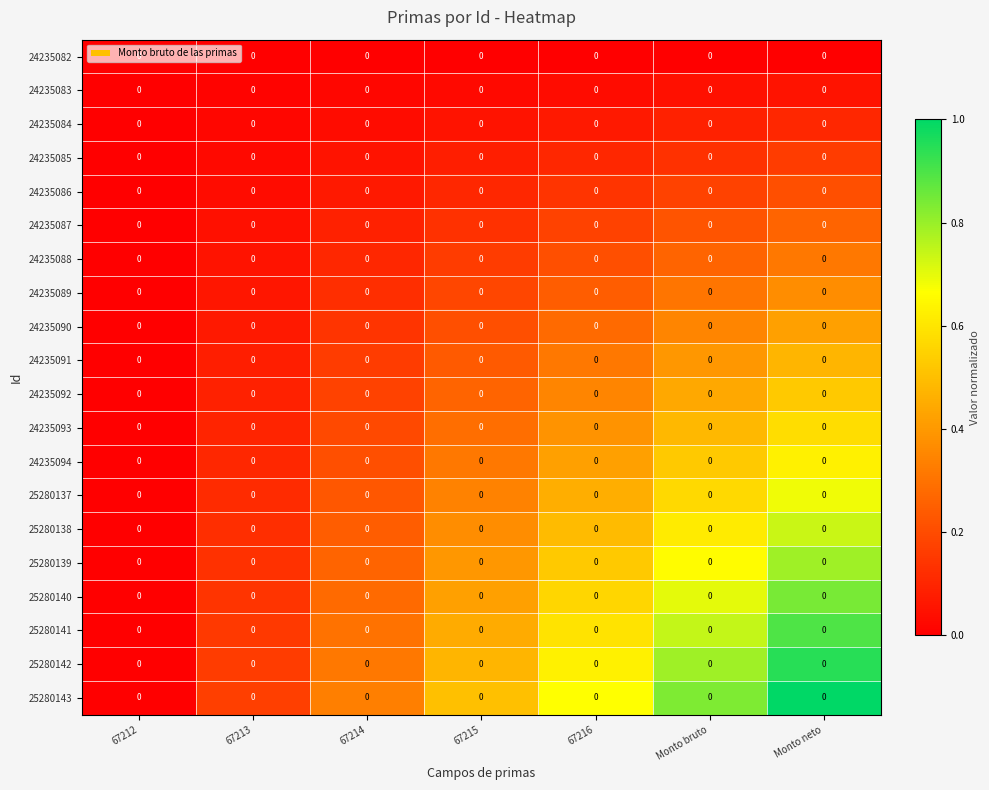

Between 67214 and Monto neto, which is larger?

67214